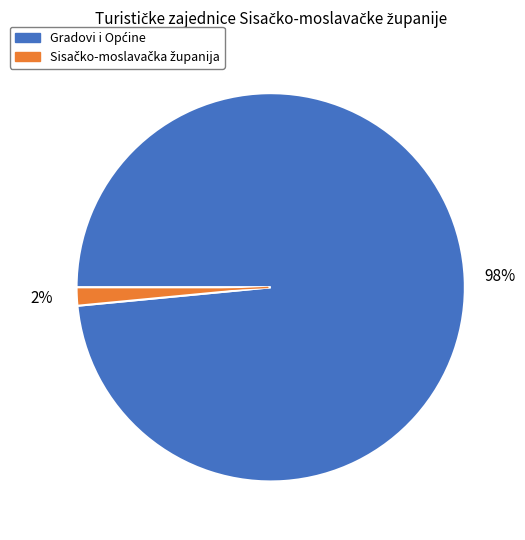

Is there a majority slice in this chart?

Yes